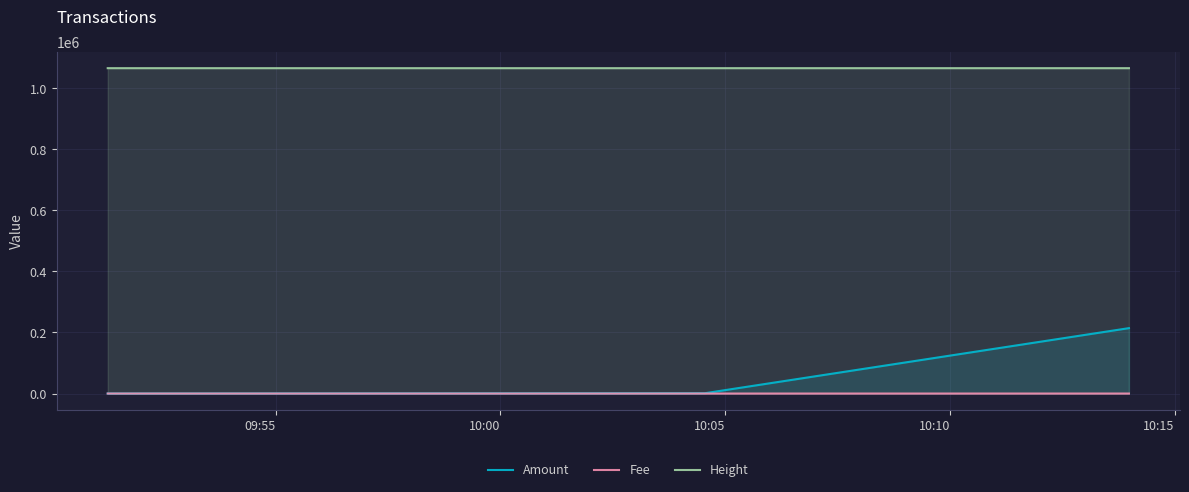

What is the sum of all Fee values?

4.0